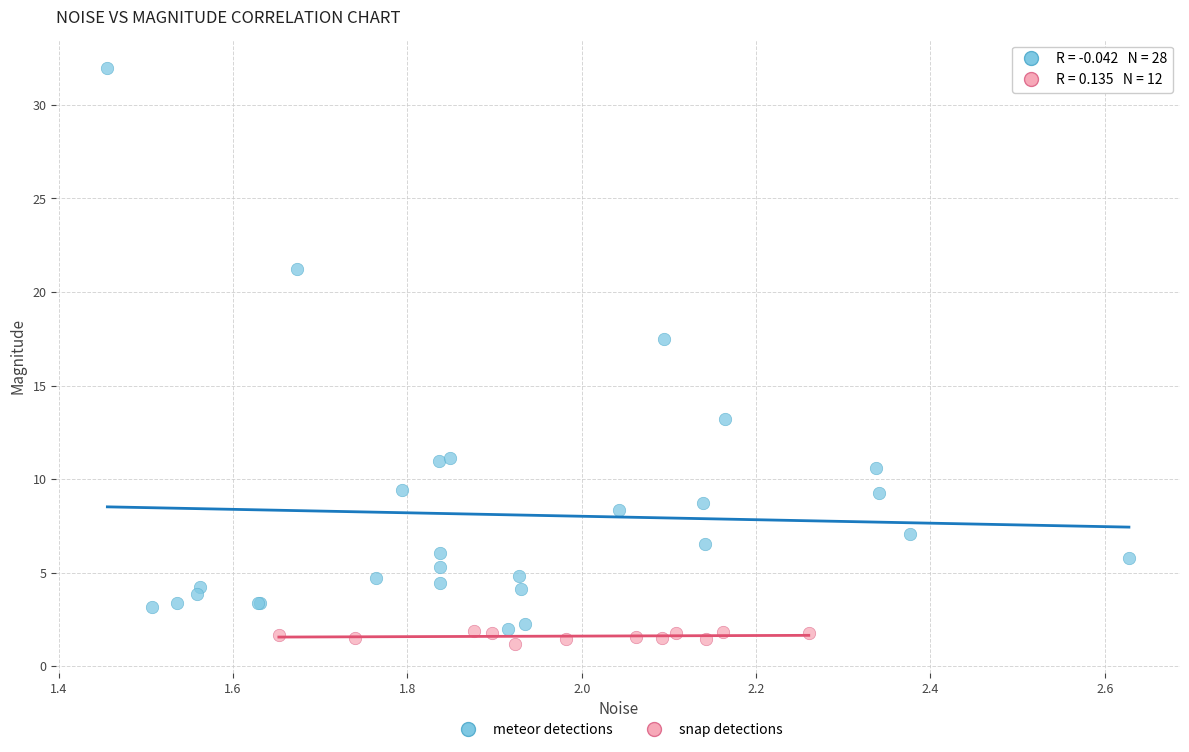

Which series has the largest Y range (max minus min)?

meteor detections